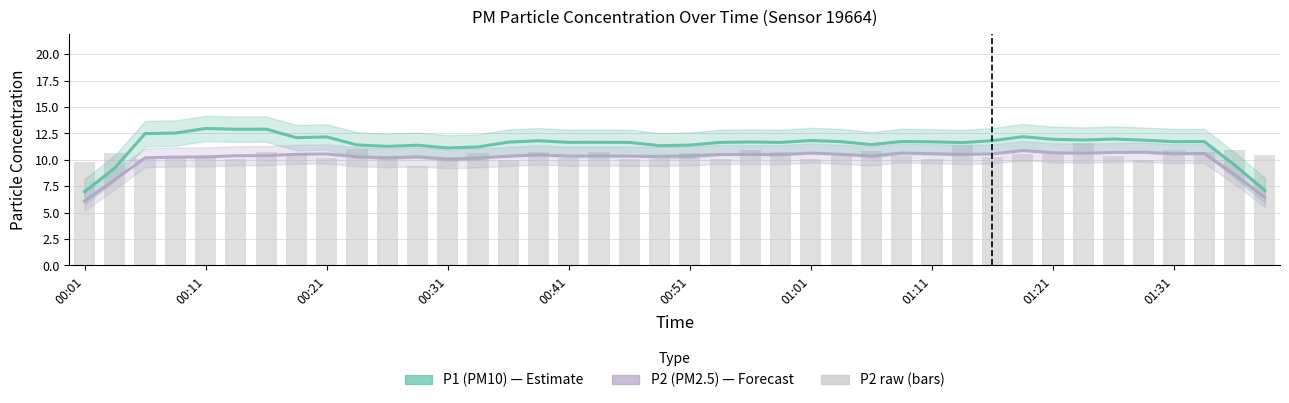

The value of P2 (PM2.5) at 27 is 3.2. True or false?

False